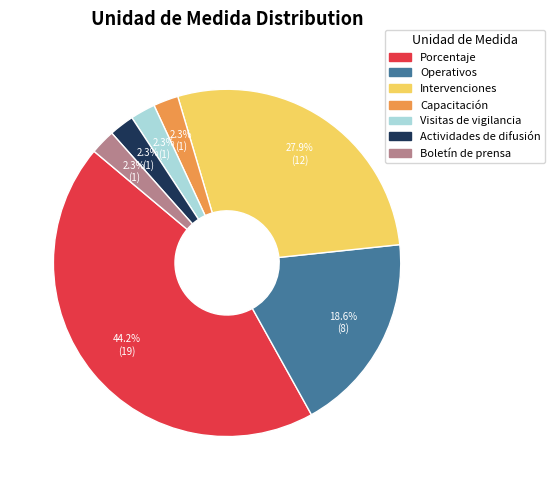

What is the largest slice in the pie chart?

Porcentaje